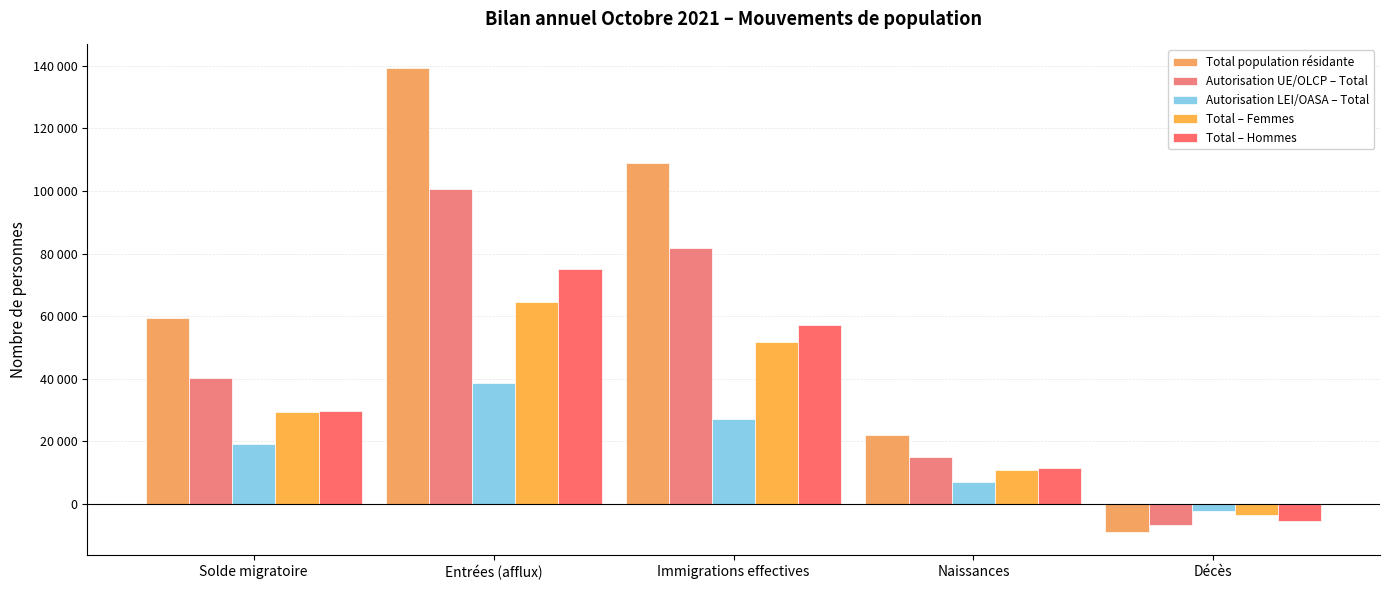

How many Total – Hommes values are between 11405 and 57069?

3